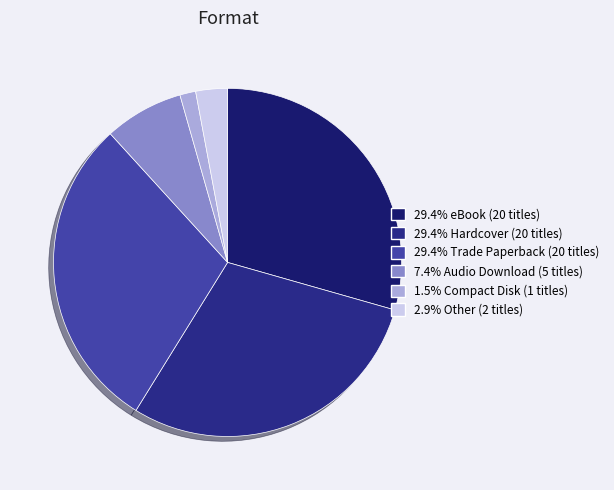

Does any single category account for the majority?

No